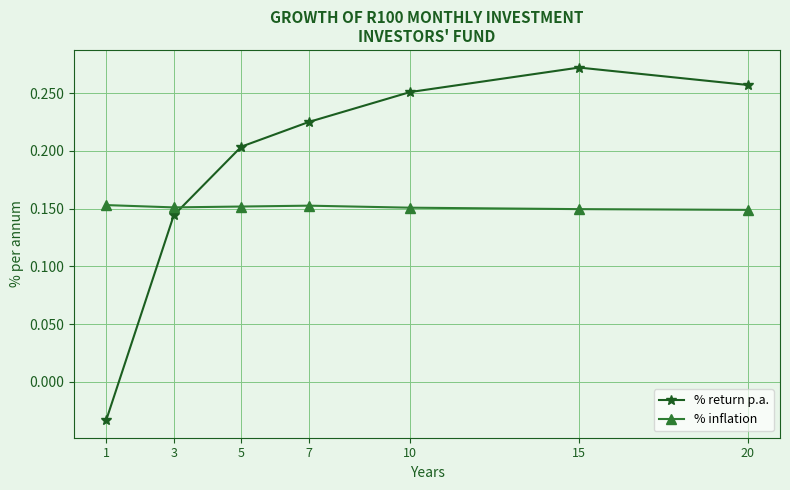

Is it true that % inflation equals 0.1 at 5?

False